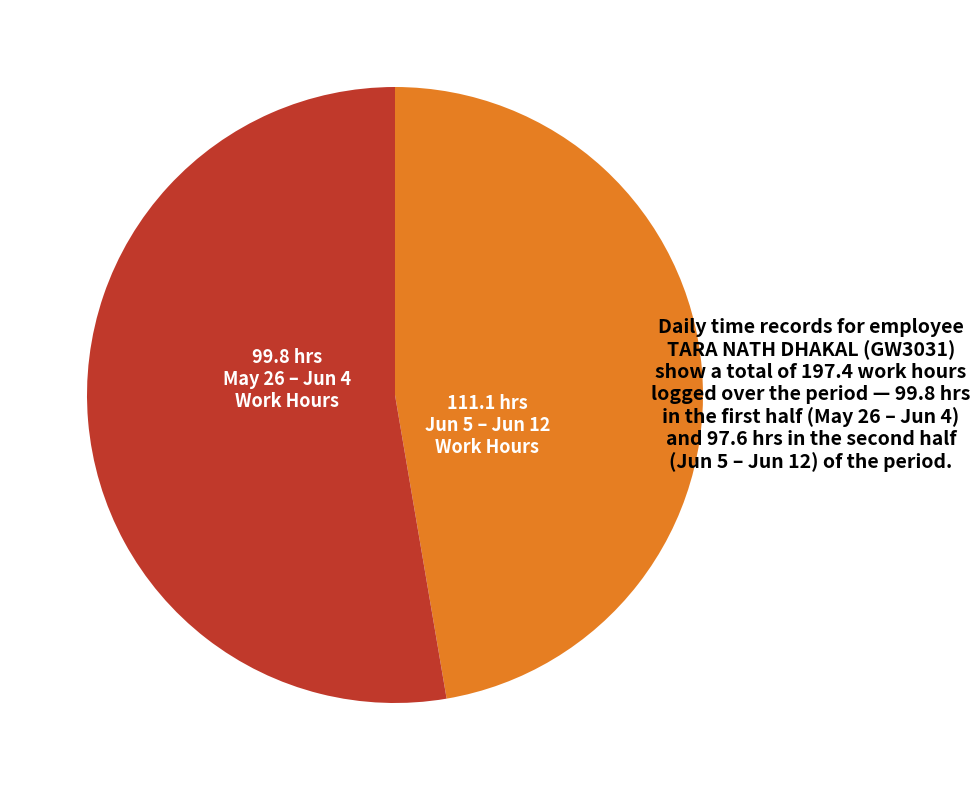

Is there a majority slice in this chart?

Yes